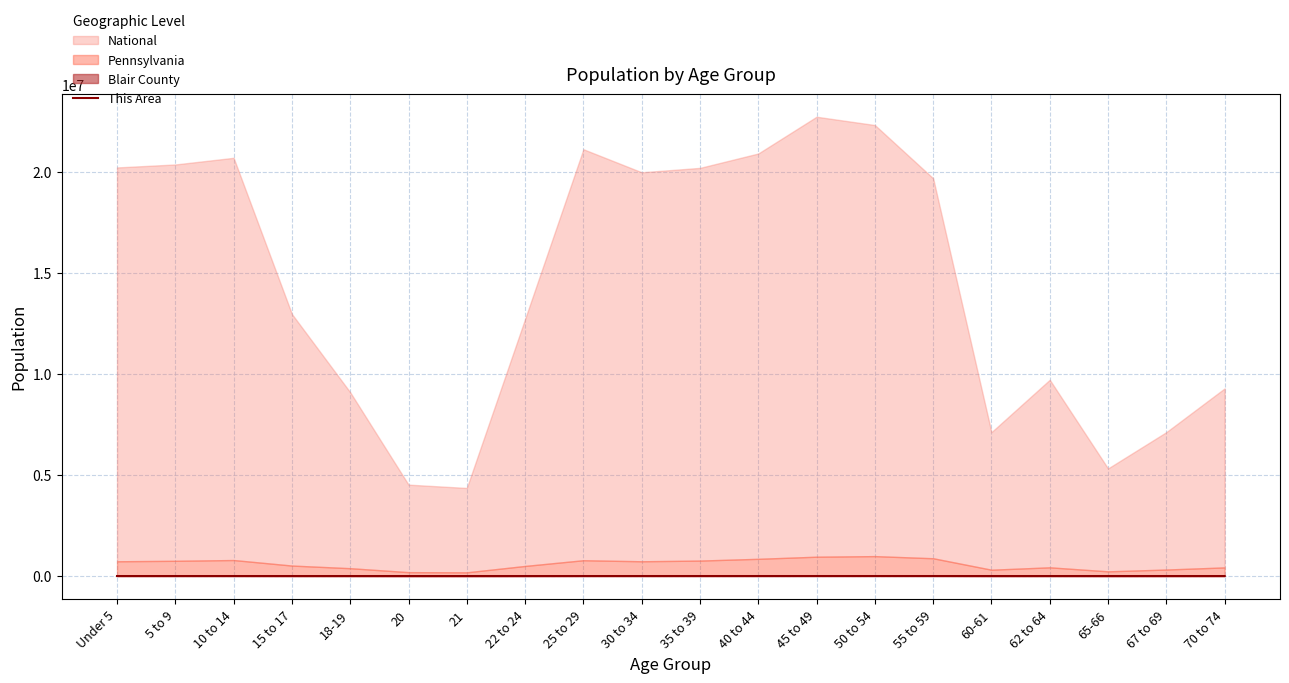

What is the value of the 15th point from the left?

446